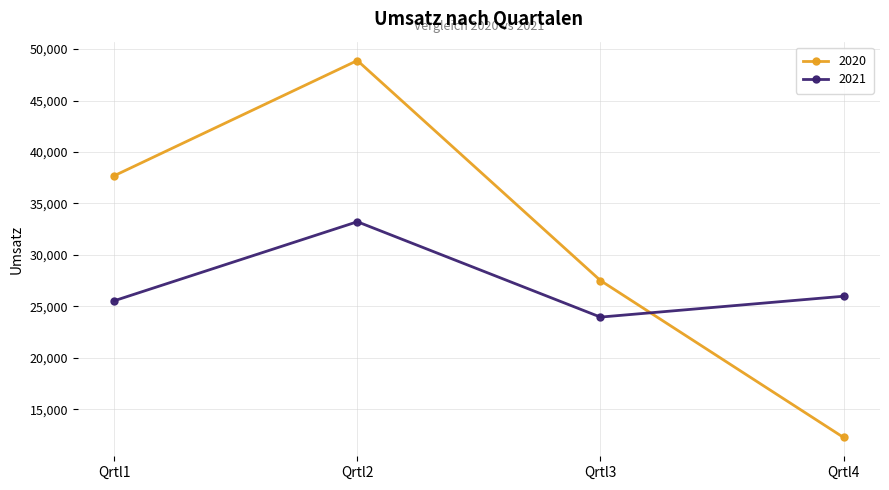

At which category is the sum across all series the highest?

Qrtl2